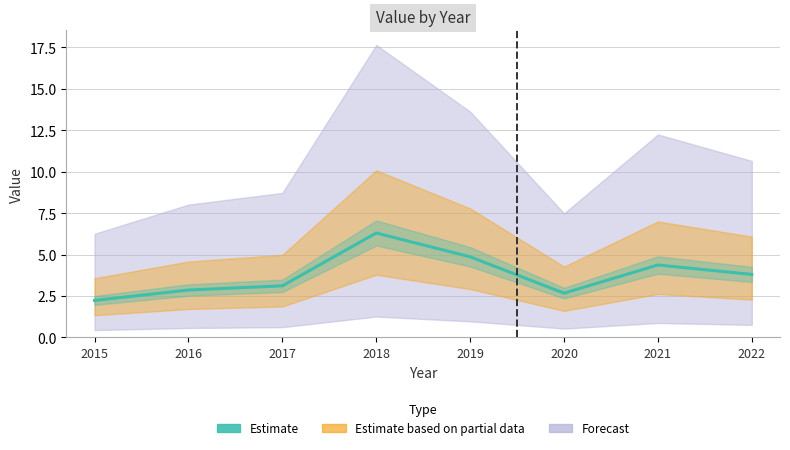

What is the value of the 7th point from the left?

4.4